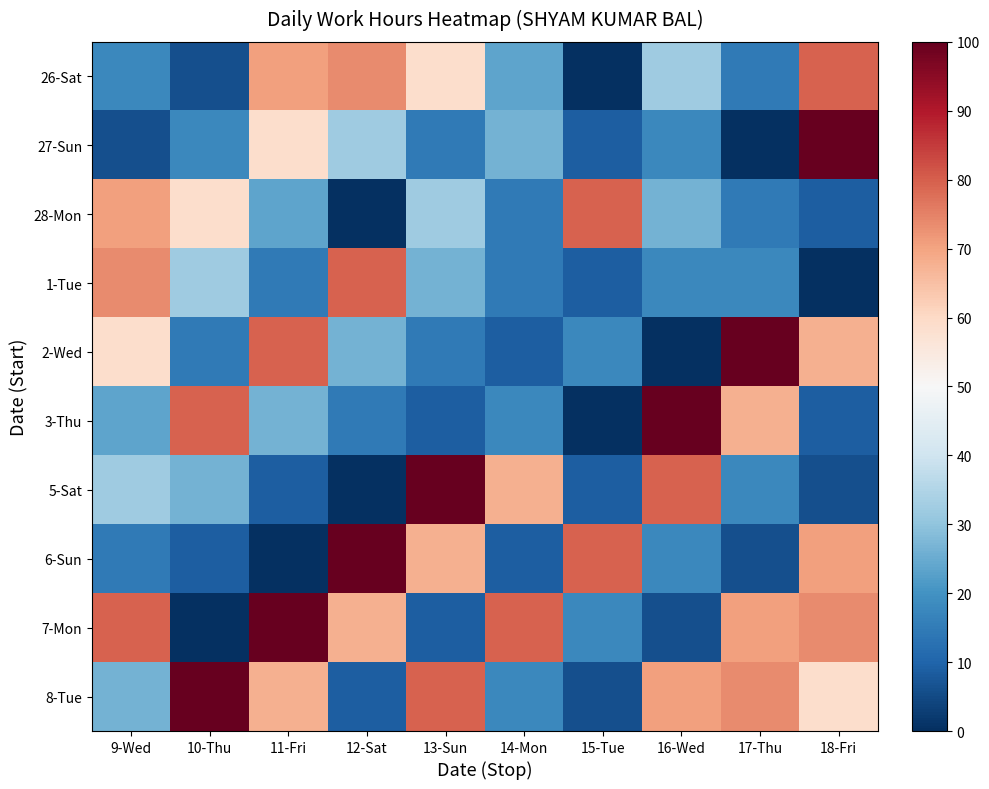

What is the difference between the highest and lowest values at 11-Fri?

100.0